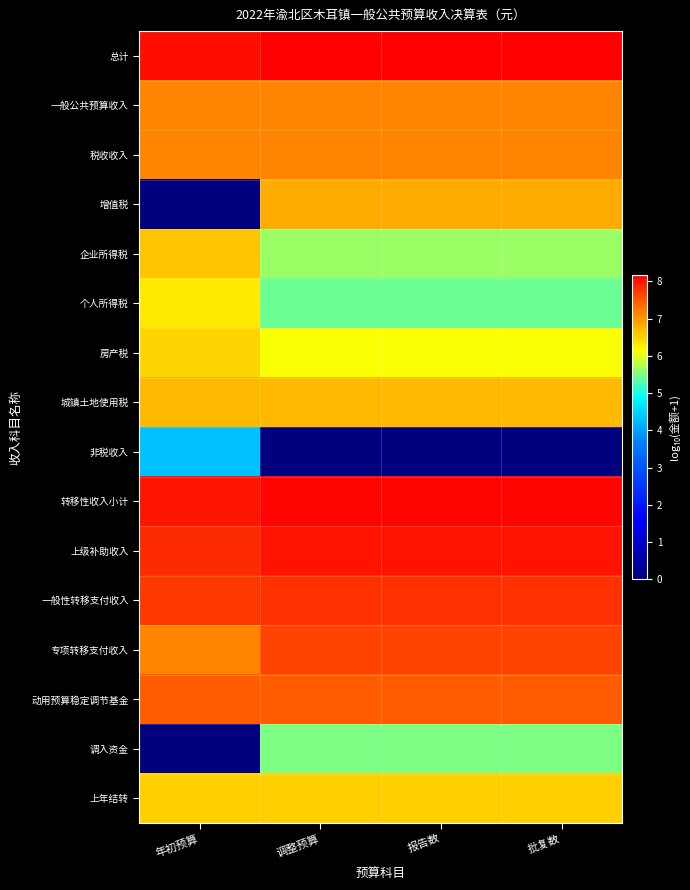

Between 年初预算 and 调整预算, which series saw the biggest shift?

增值税